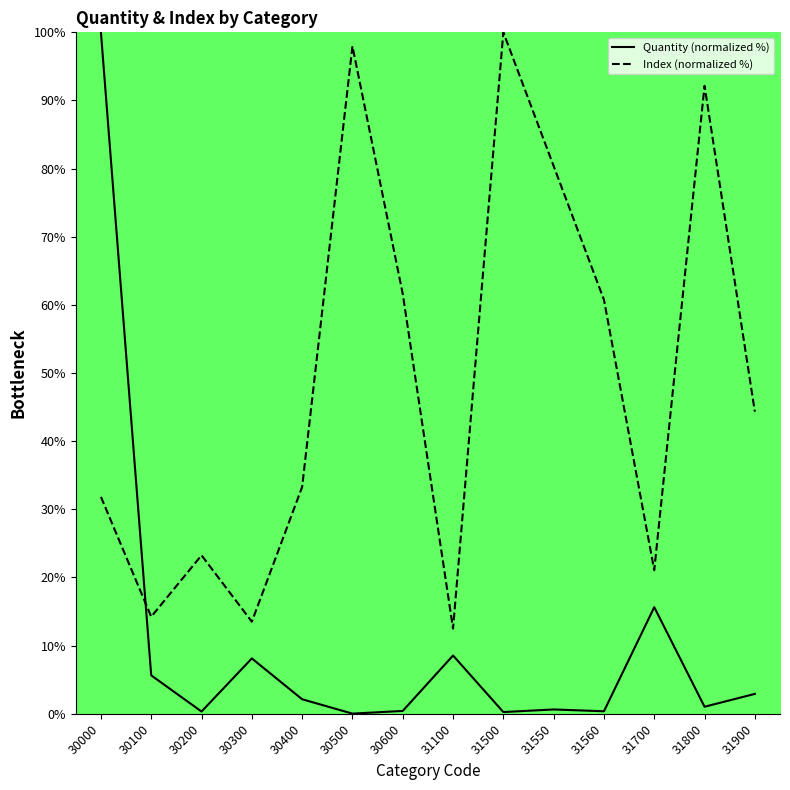

At which category does Quantity reach its first local valley?

30200